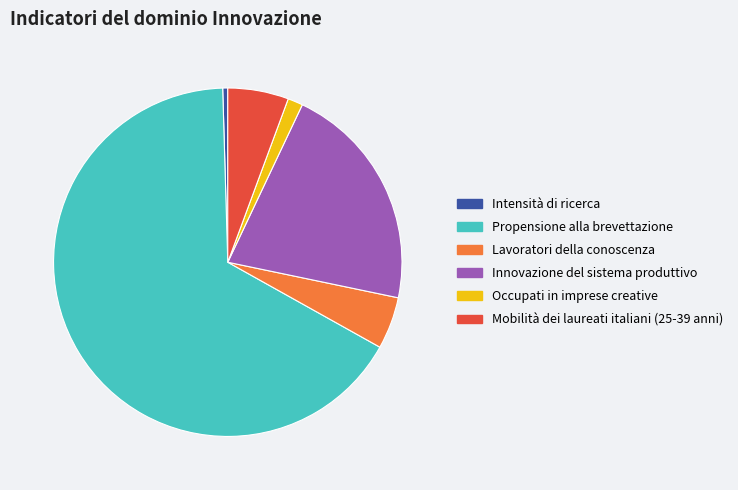

Which slice is the smallest?

Intensità di ricerca